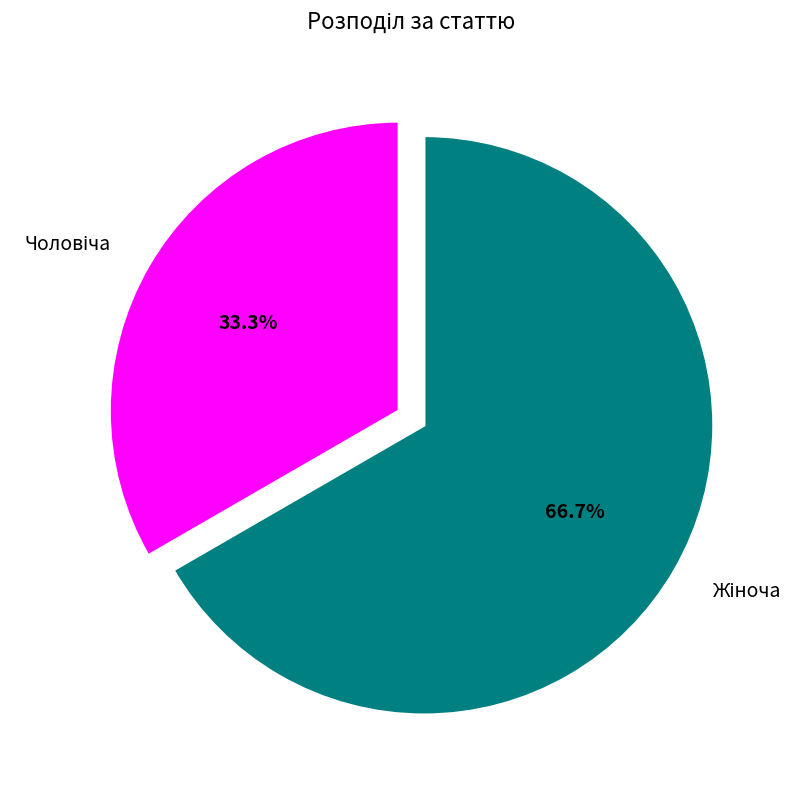

How many segments does this pie chart have?

2